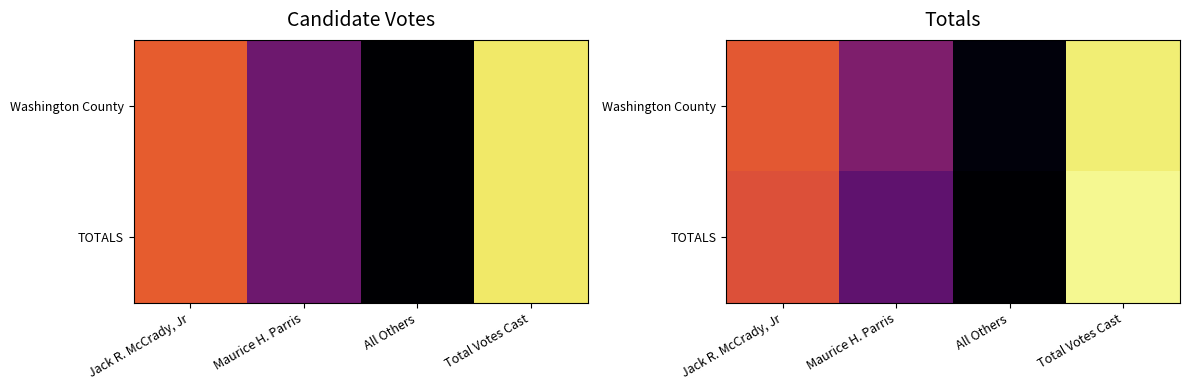

What is the total value across all series at Maurice H. Parris?

124.1